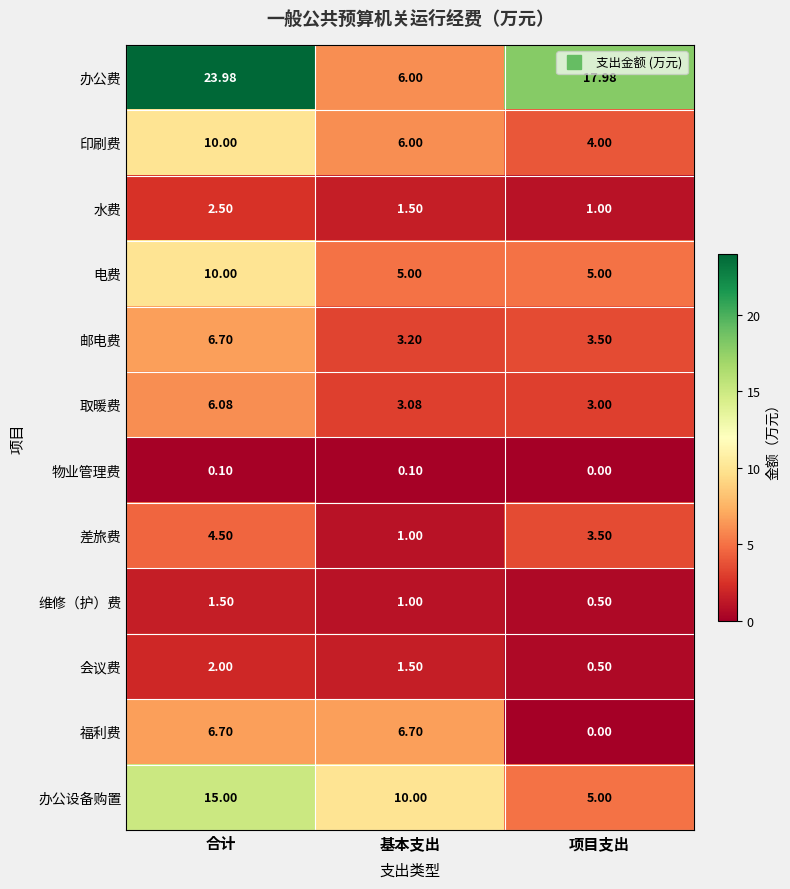

Where does the 办公费 series first go above 17?

合计